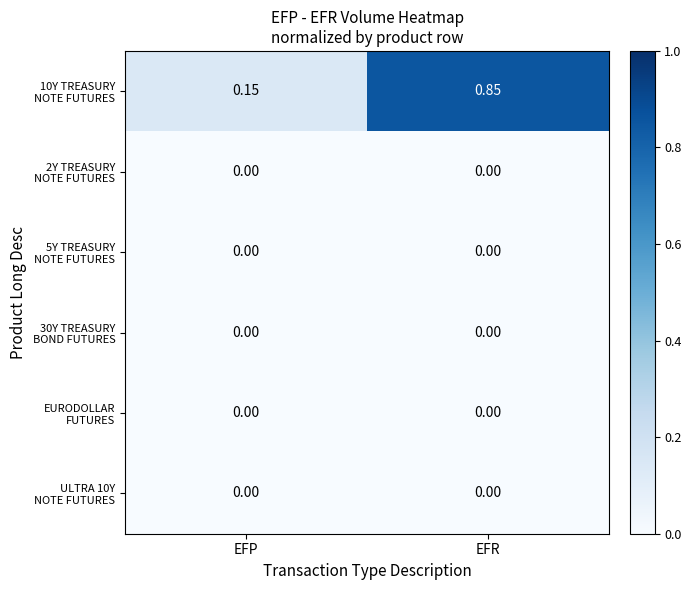

At which category is the sum across all series the highest?

EFR